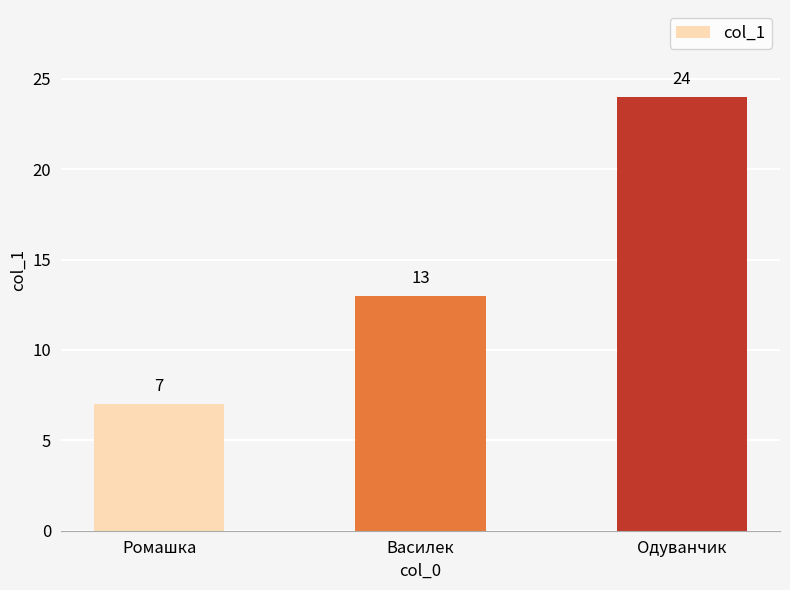

Which label corresponds to the largest value in the chart?

Одуванчик